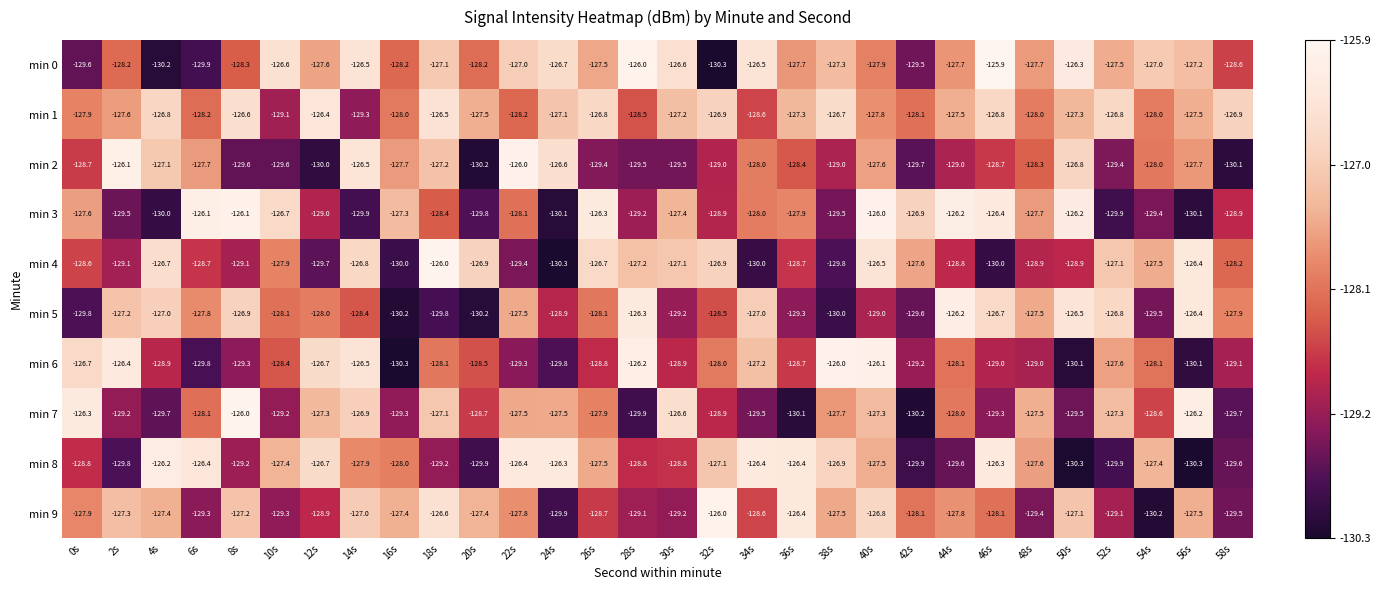

Which series has the widest spread of values?

min 0